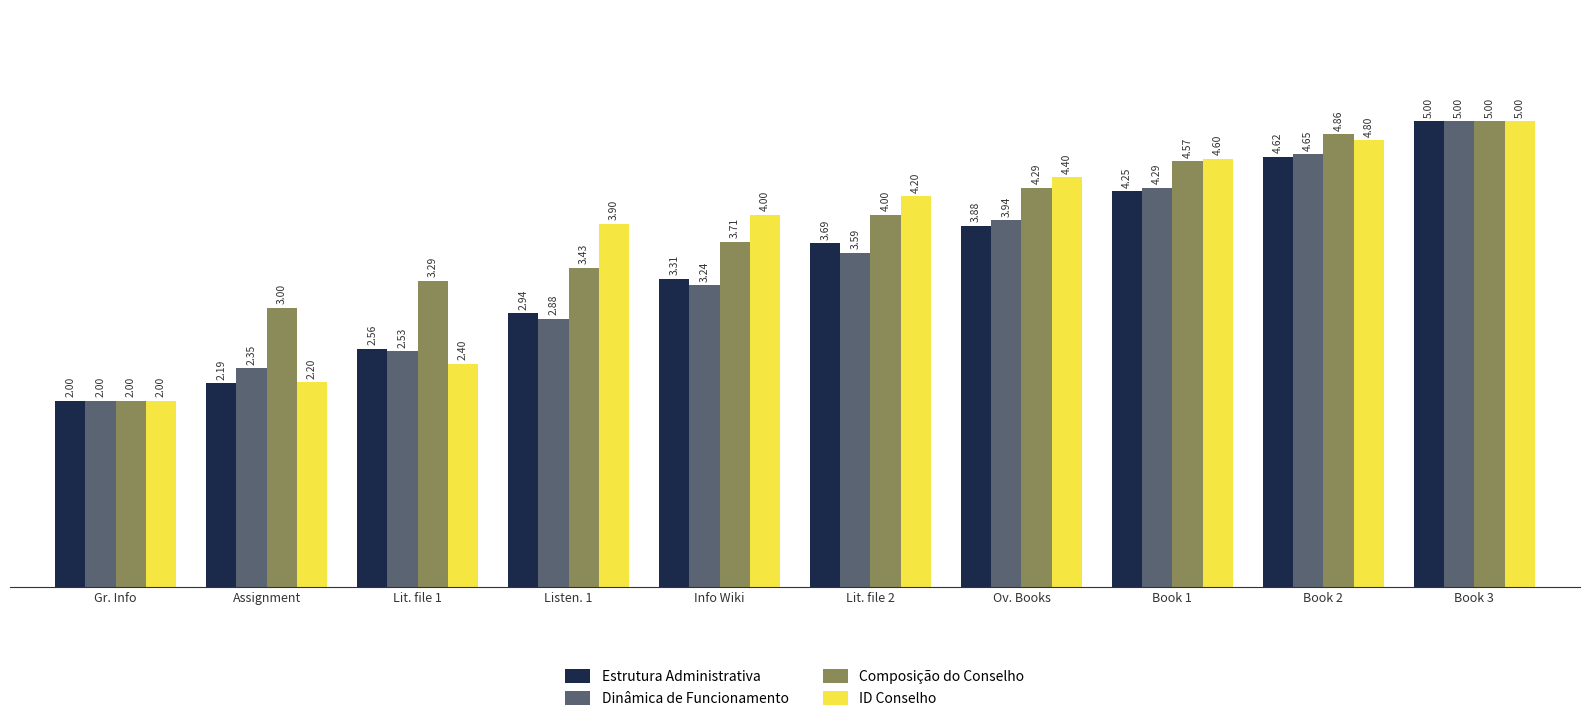

The value of Estrutura Administrativa at Book 2 is 7.9. True or false?

False